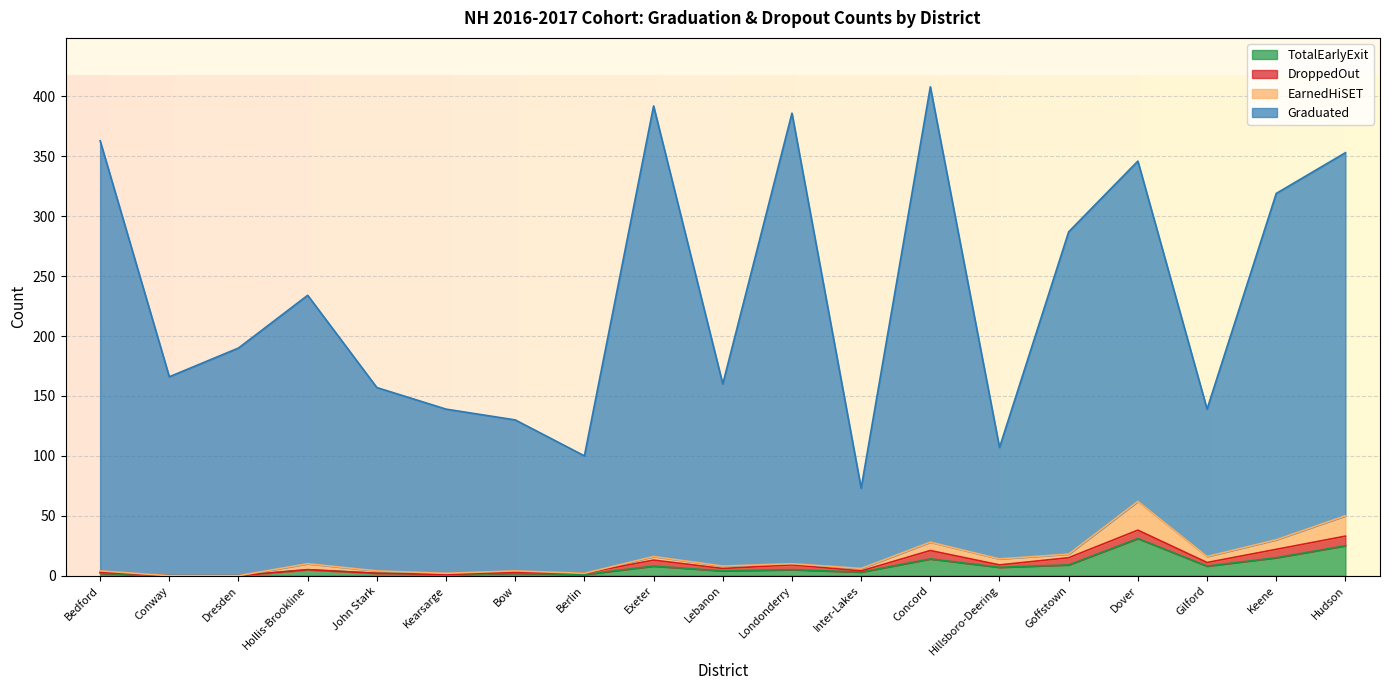

Between Dresden and Goffstown, which series saw the biggest shift?

Graduated